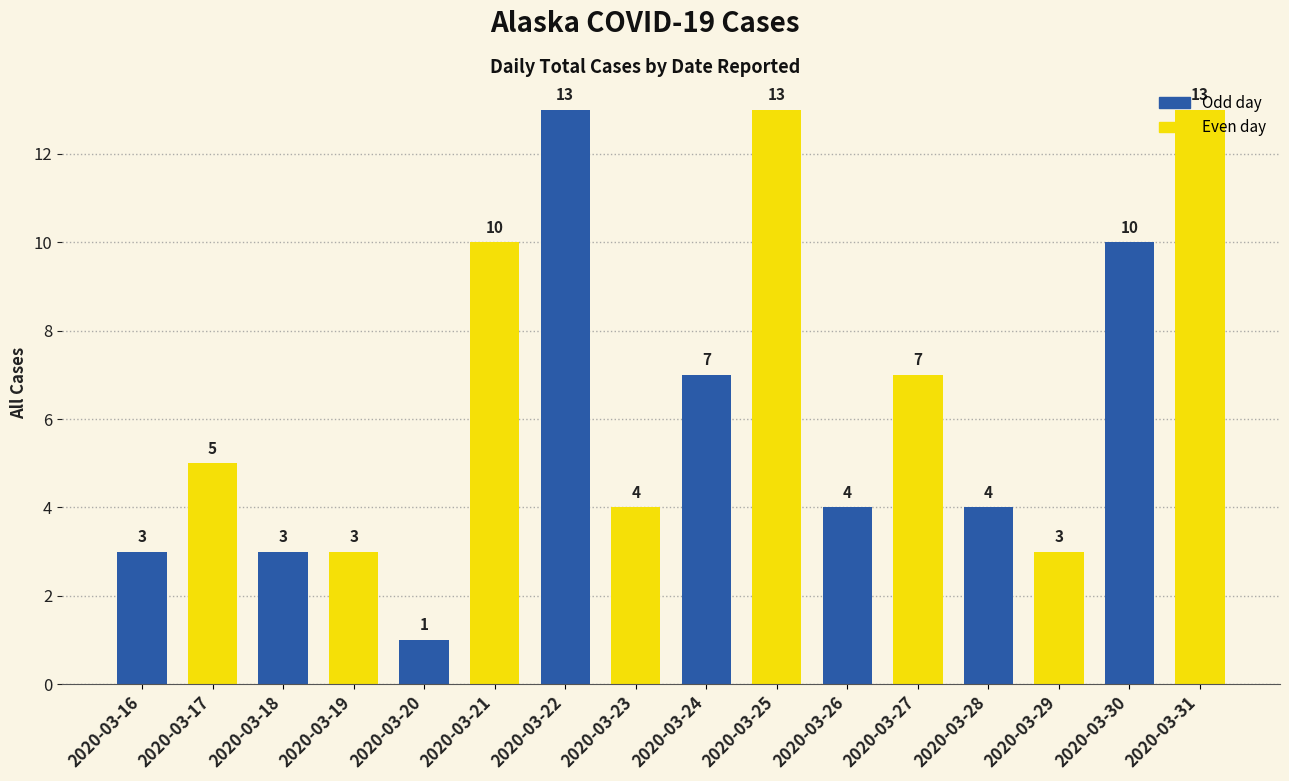

What is the change in value from 2020-03-19 to 2020-03-24?

+4